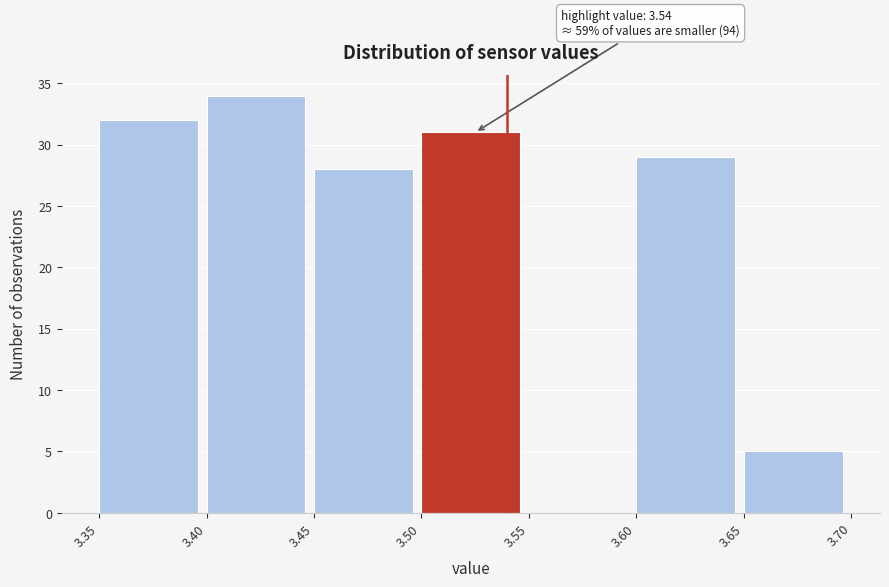

Over which range of the x-axis is the bar tallest?

3.40 to 3.45